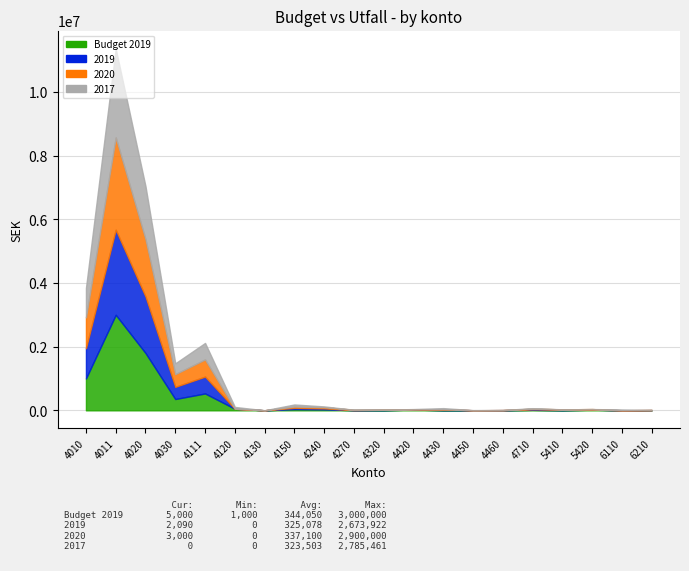

True or false: 2017 has more than 0 interior local peaks.

True